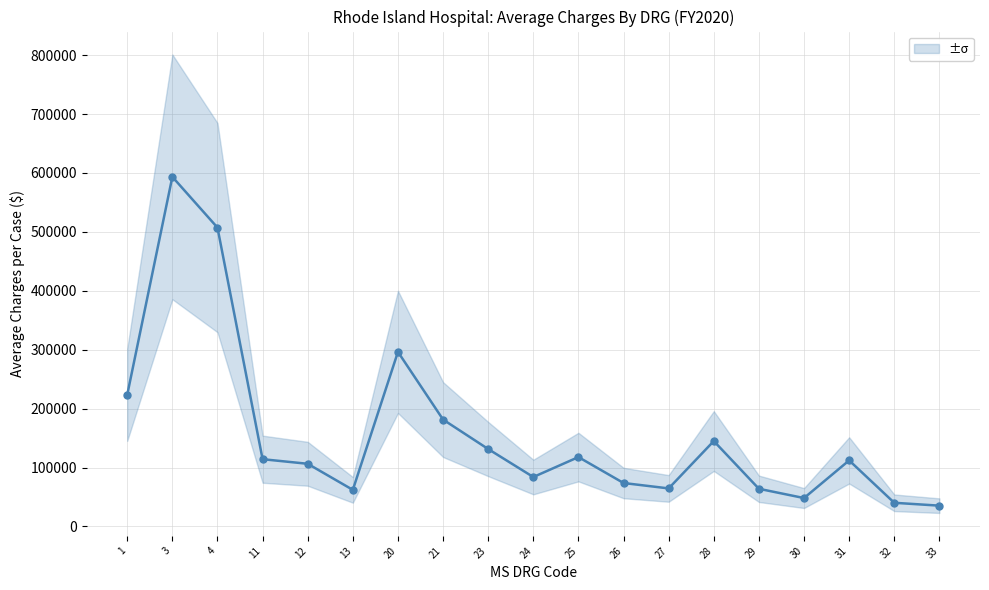

Reading left to right, extract all data points from this chart.

223479.0	593357.4	507235.0	114217.2	106422.1	62170.1	296299.8	181432.4	131447.0	83950.0	117800.6	73787.5	64631.1	145012.4	63993.7	48262.3	112164.7	40231.4	35371.6